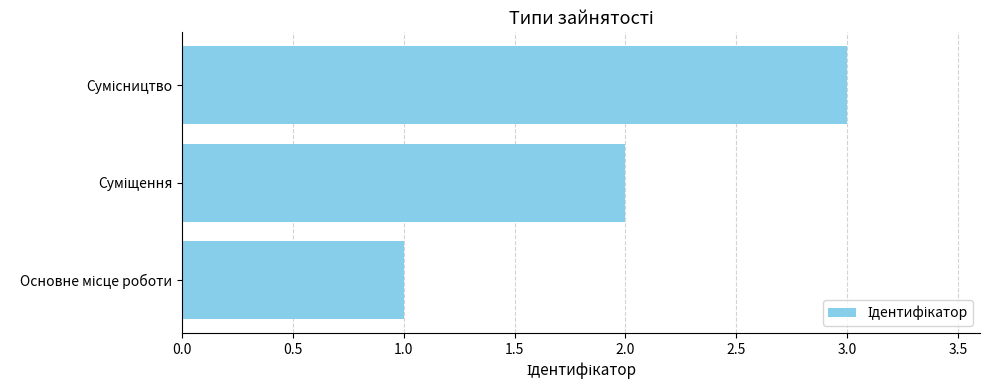

What is the sum of all values?

6